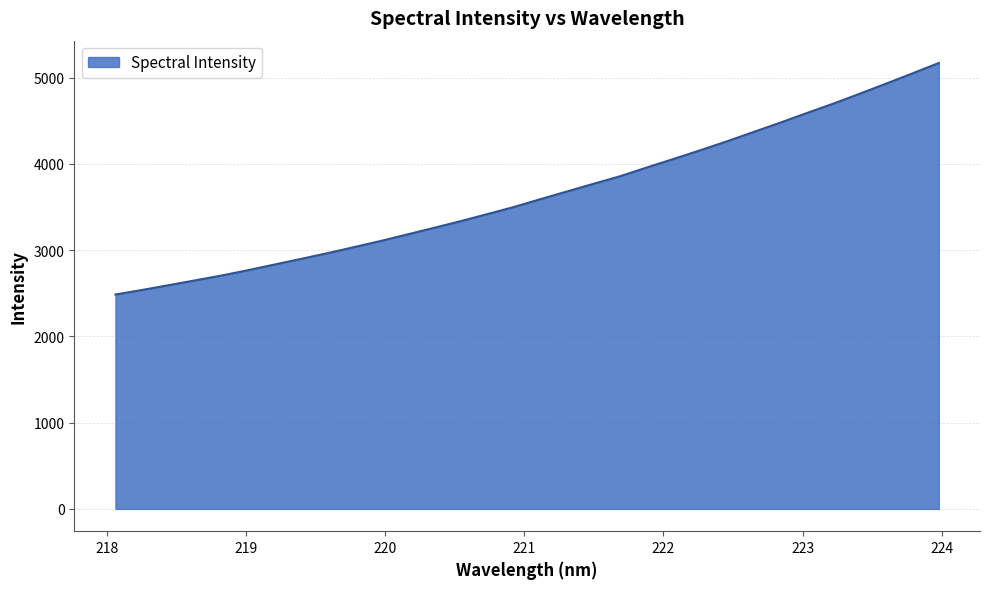

How many lines are shown in the chart?

1